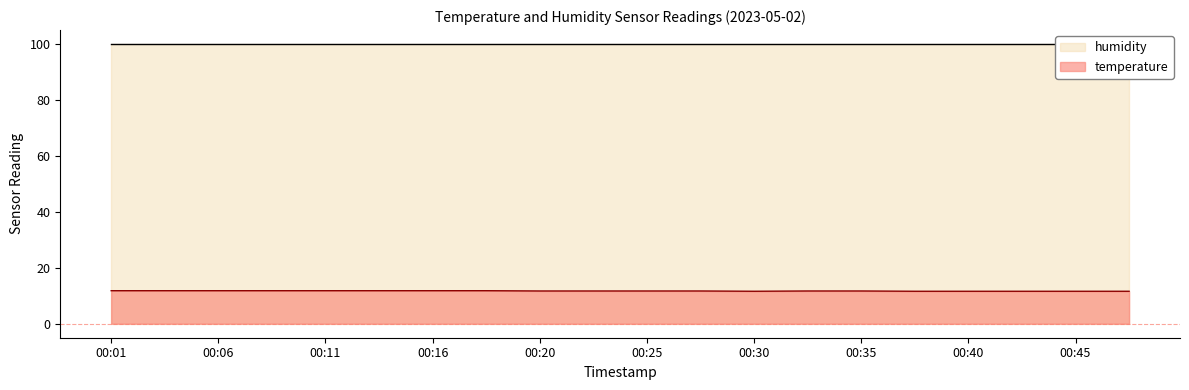

True or false: there are more than 0 points higher than both neighbors.

False